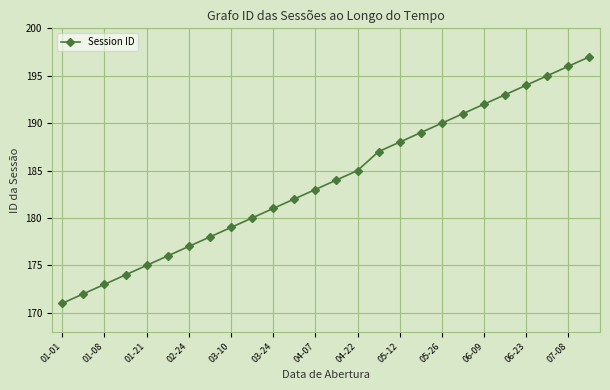

What is the difference between the second highest and minimum values?

25